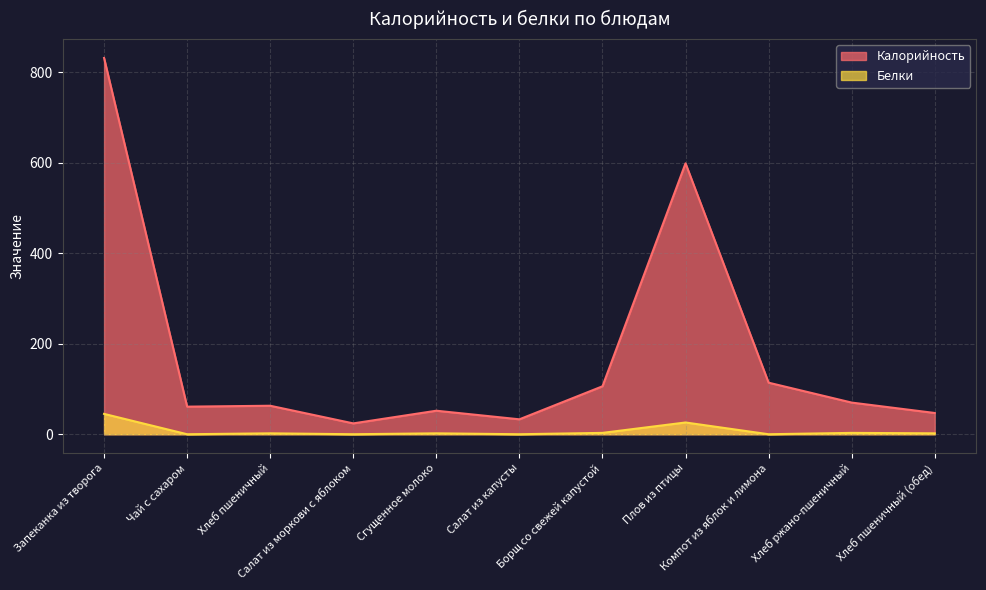

Where is Калорийность nearest to the value 428?

Плов из птицы